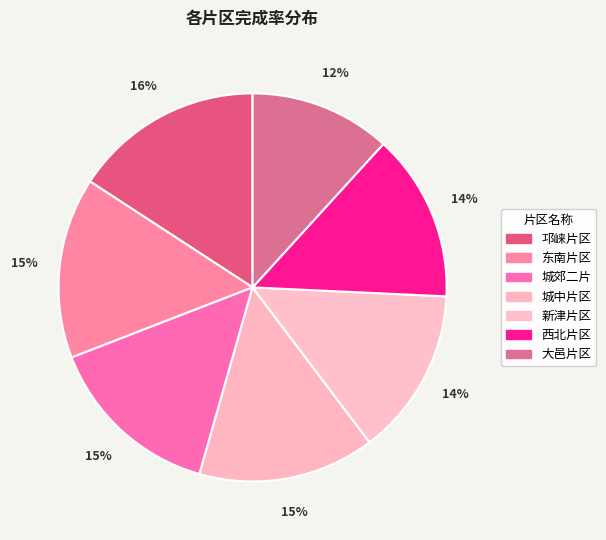

To the nearest percent, what is the difference between the 西北片区 and 城郊二片 slice percentages?

1%